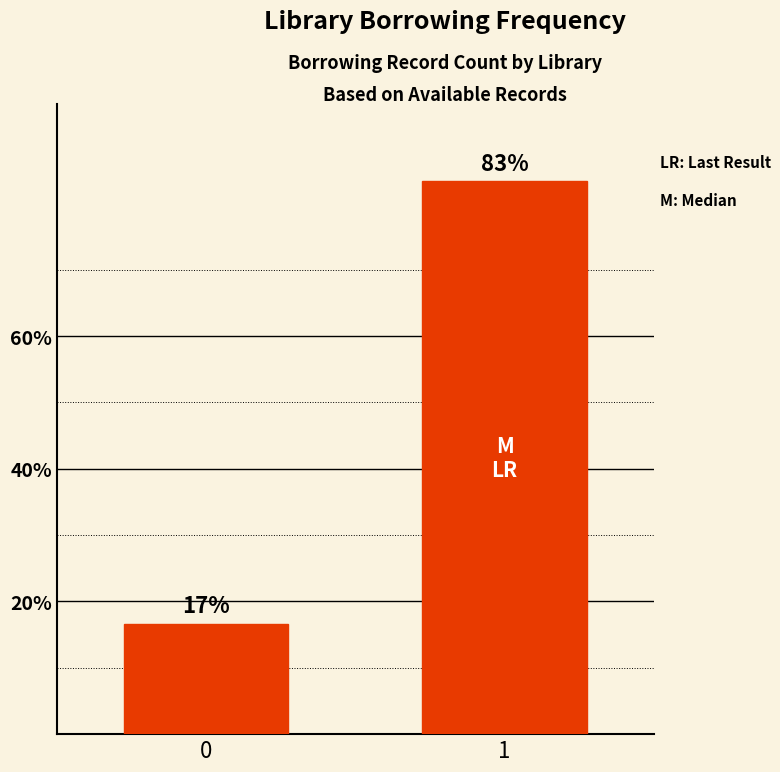

What is the value of the 1st bar from the left?

16.7